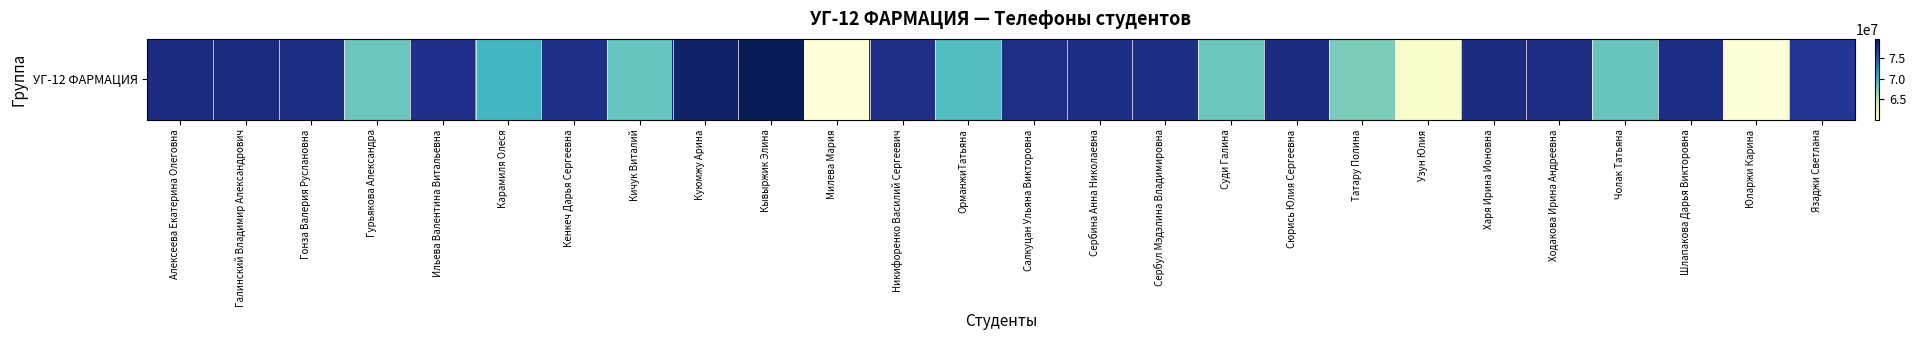

List the labels in order of value, smallest first.

Милева Мария, Юларжи Карина, Узун Юлия, Татару Полина, Гурьякова Александра, Суди Галина, Чолак Татьяна, Кичук Виталий, ОрманжиТатьяна, Карамиля Олеся, Язаджи Светлана, Ильева Валентина Витальевна, Кенкеч Дарья Сергеевна, Никифоренко Василий Сергеевич, Салкуцан Ульяна Викторовна, Сербул Мэдэлина Владимировна, Сербина Анна Николаевна, Гонза Валерия Руслановна, Ходакова Ирина Андреевна, Шлапакова Дарья Викторовна, Сюрись Юлия Сергеевна, Харя Ирина Ионовна, Алексеева Екатерина Олеговна, Галинский Владимир Александрович, Куюмжу Арина, Кывыржик Элина